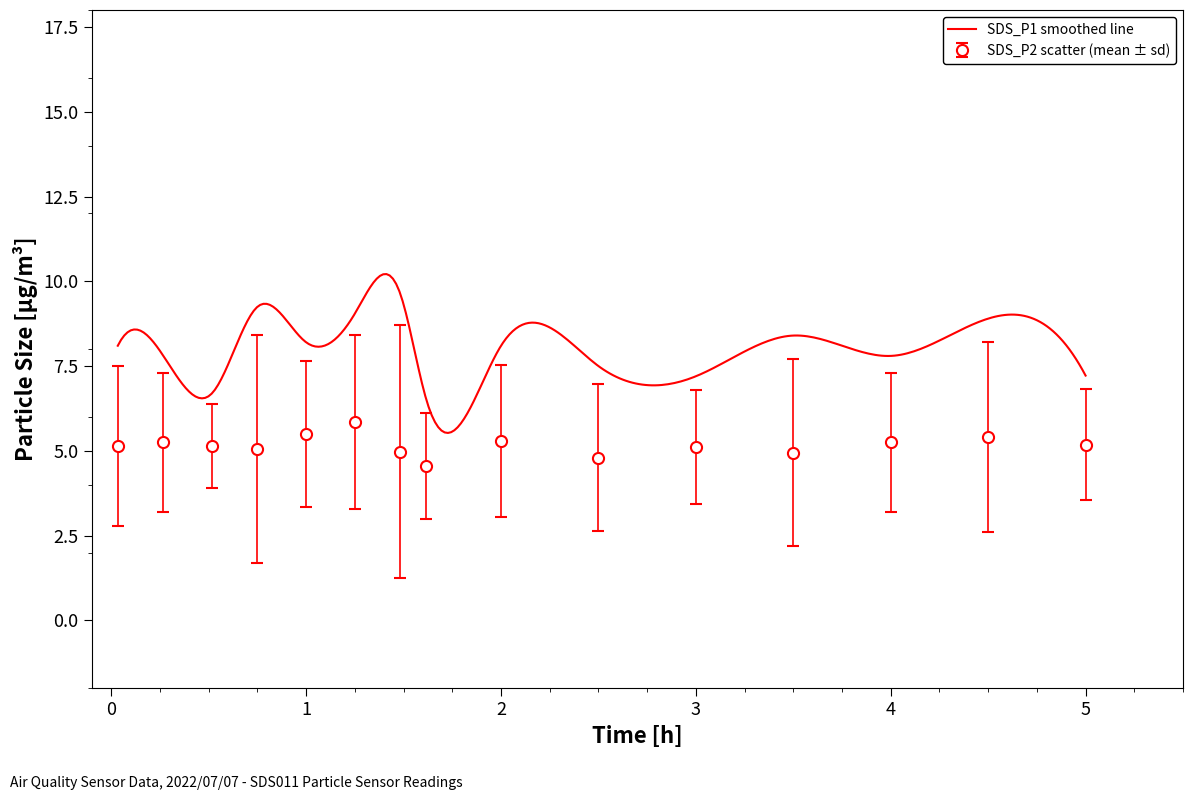

Which category has the highest value across all series?

01:29